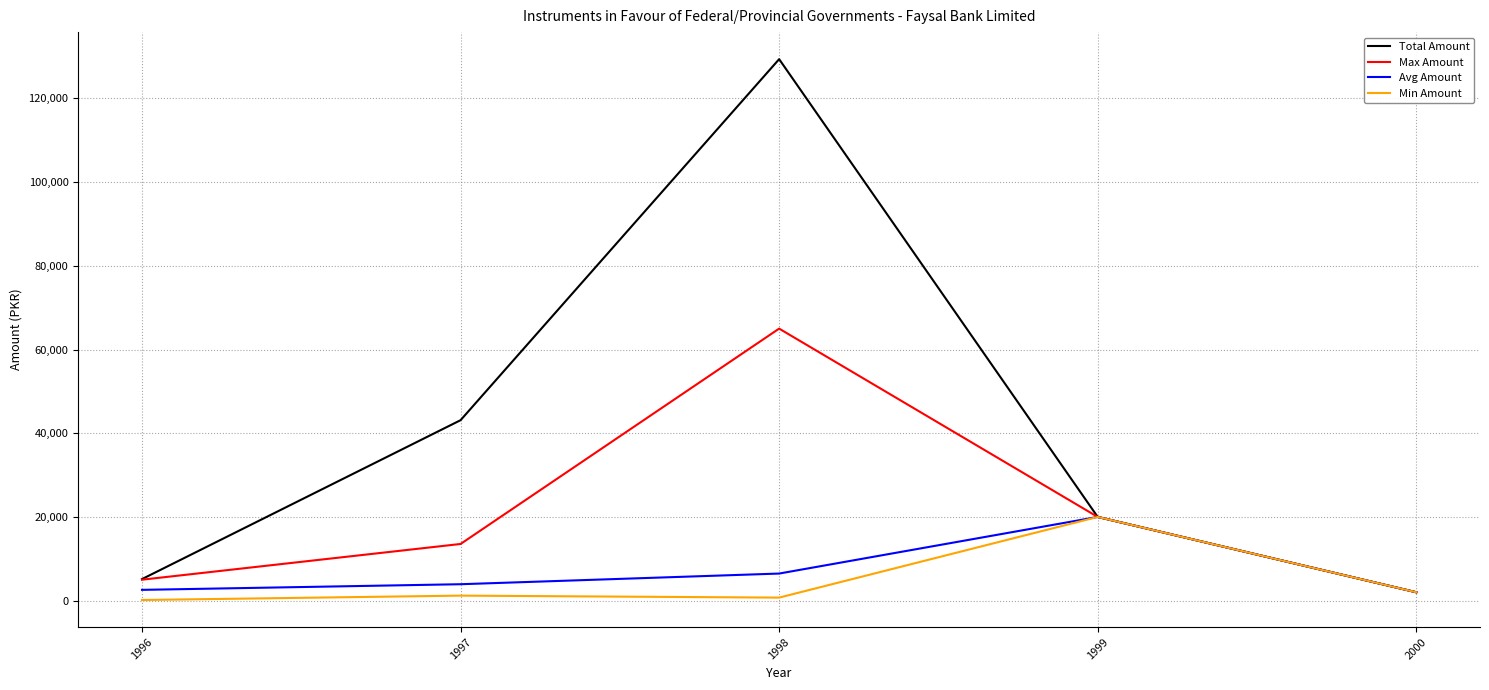

Which series has the largest range (max minus min)?

Total Amount